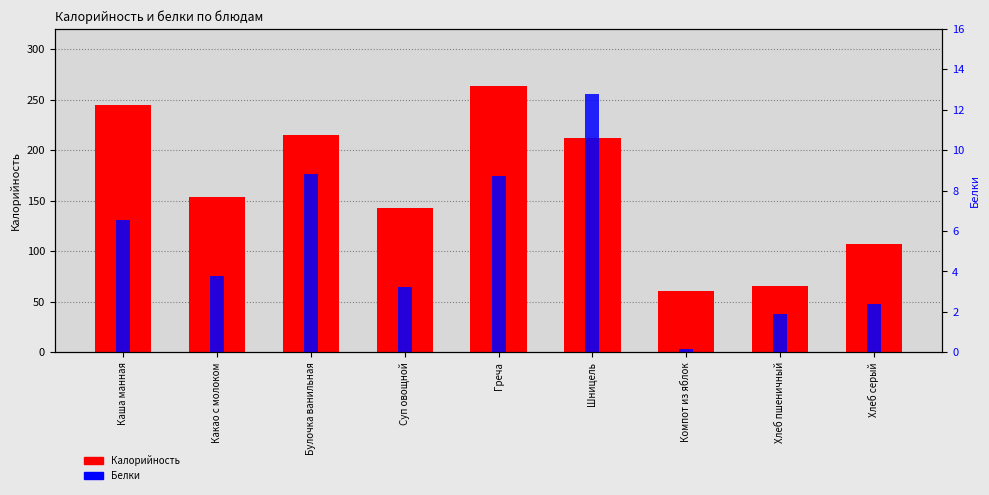

Between Булочка ванильная and Хлеб серый, which series saw the biggest shift?

Калорийность